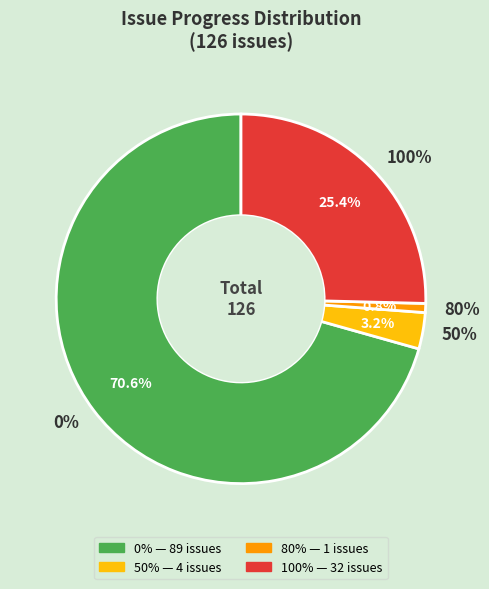

How many slices are in this pie chart?

4